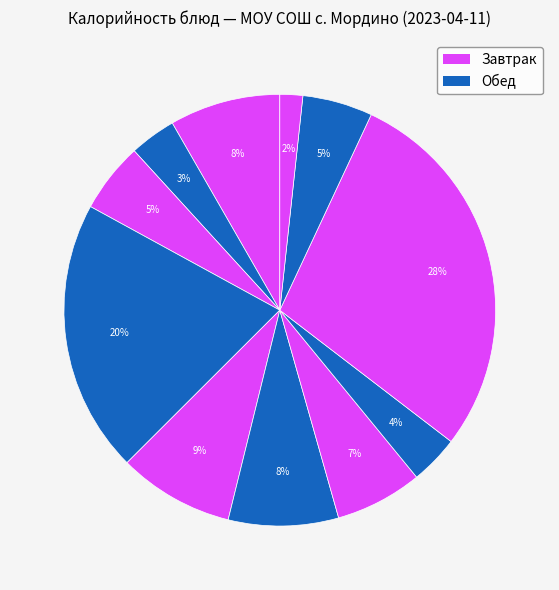

How many slices are in this pie chart?

11